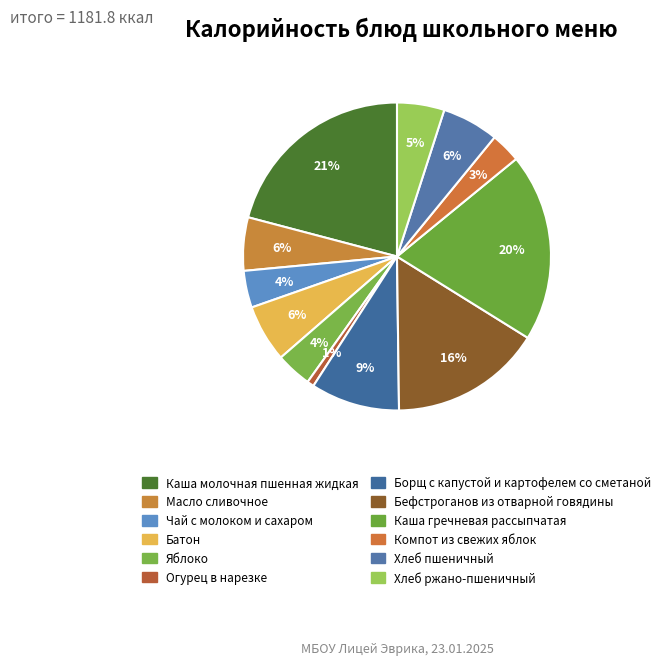

Does any single category account for the majority?

No